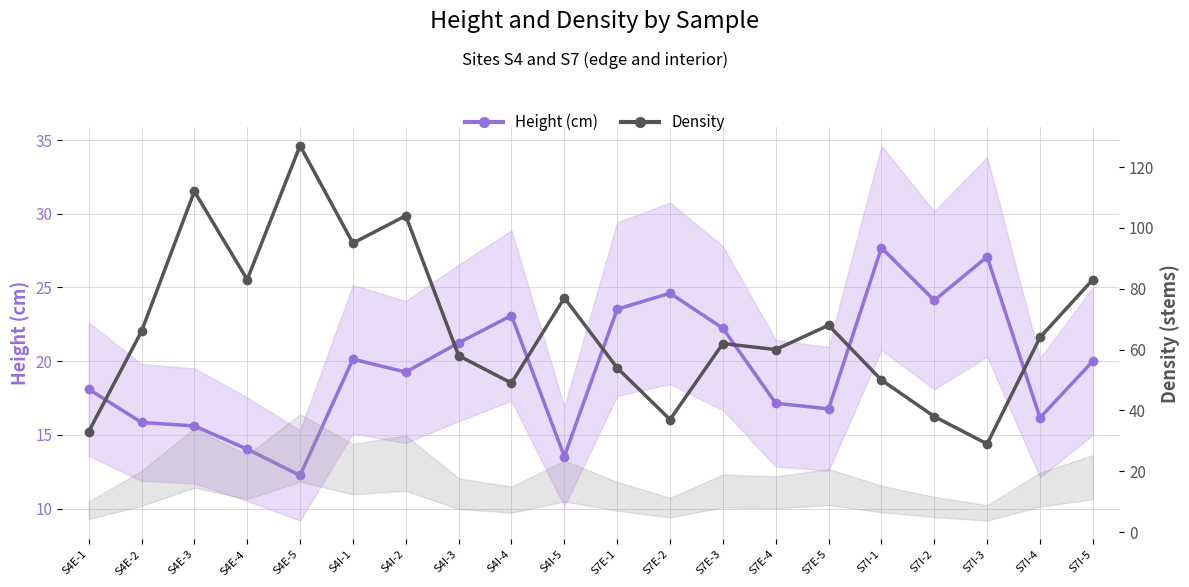

Reading right to left, list all the values displayed in this chart.

Height (cm): S7I-5=20.0	S7I-4=16.2	S7I-3=27.1	S7I-2=24.1	S7I-1=27.7	S7E-5=16.8	S7E-4=17.1	S7E-3=22.2	S7E-2=24.6	S7E-1=23.5	S4I-5=13.5	S4I-4=23.1	S4I-3=21.2	S4I-2=19.3	S4I-1=20.1	S4E-5=12.3	S4E-4=14.0	S4E-3=15.6	S4E-2=15.8	S4E-1=18.1
Density: S7I-5=83.0	S7I-4=64.0	S7I-3=29.0	S7I-2=38.0	S7I-1=50.0	S7E-5=68.0	S7E-4=60.0	S7E-3=62.0	S7E-2=37.0	S7E-1=54.0	S4I-5=77.0	S4I-4=49.0	S4I-3=58.0	S4I-2=104.0	S4I-1=95.0	S4E-5=127.0	S4E-4=83.0	S4E-3=112.0	S4E-2=66.0	S4E-1=33.0